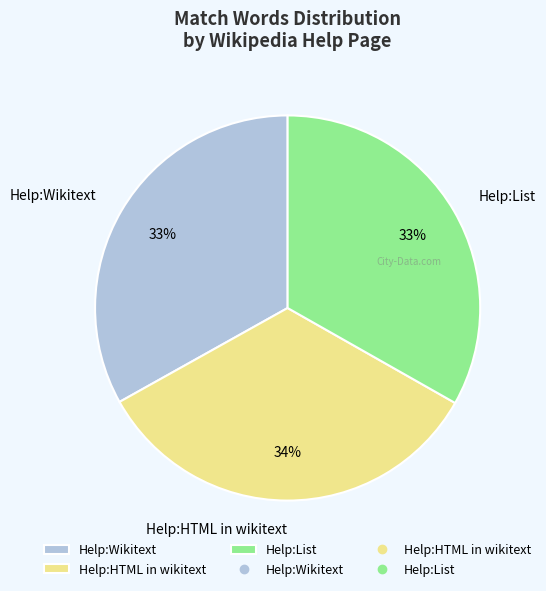

To the nearest percent, what is the combined percentage of Help:HTML in wikitext and Help:List?

67%